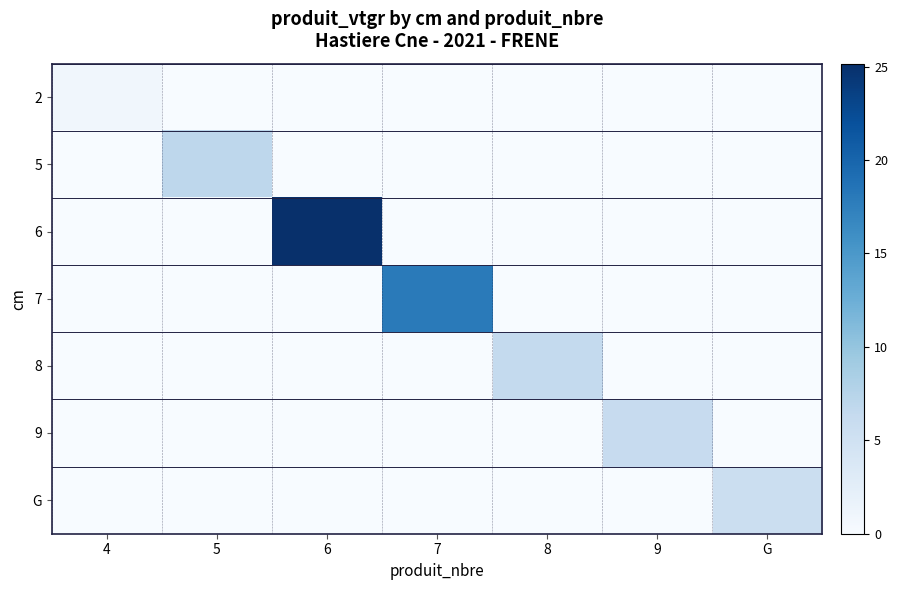

At 9, list the series in order from largest to smallest.

9, 2, 5, 6, 7, 8, G